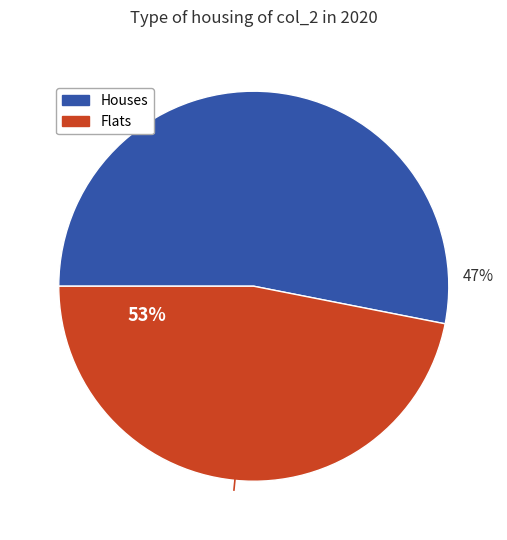

Is the sum of 5 and 2 greater than half?

No